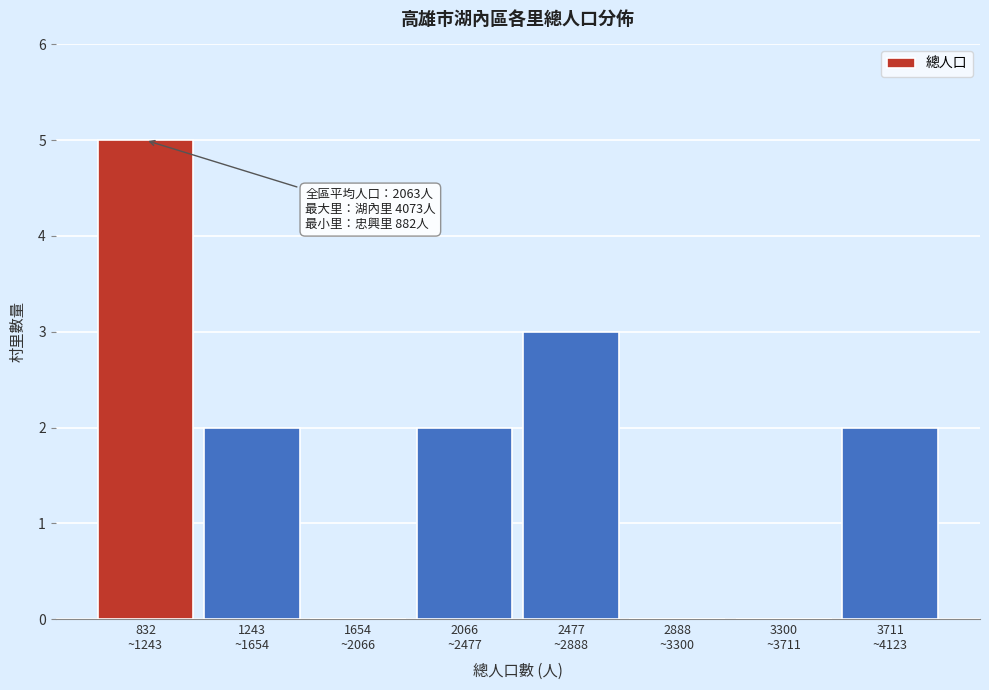

What is the sum of all values?

14